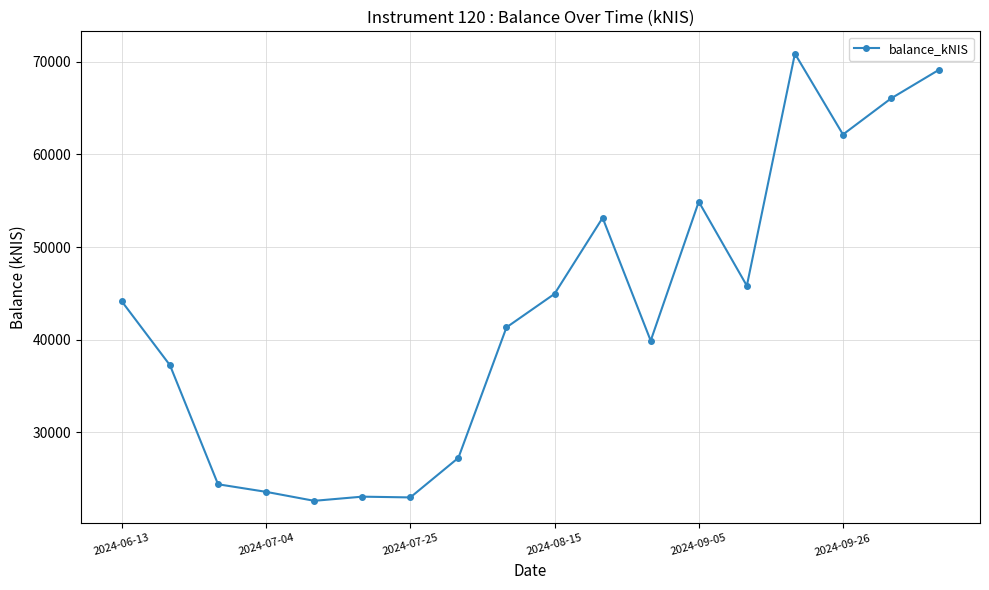

What is the value of the 8th point from the left?

27237.7